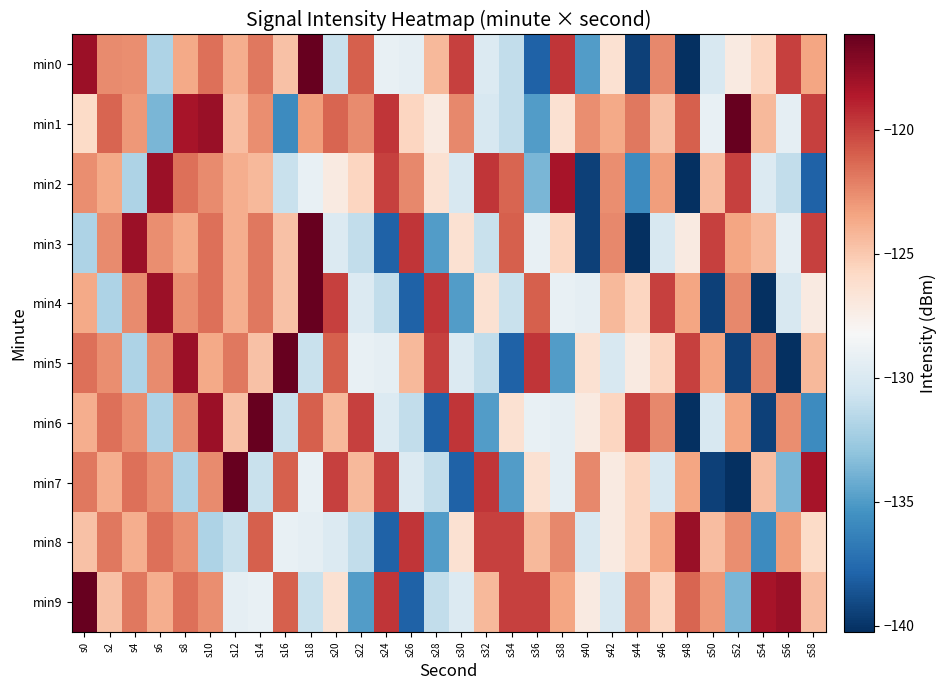

Which series has the largest range (max minus min)?

min0